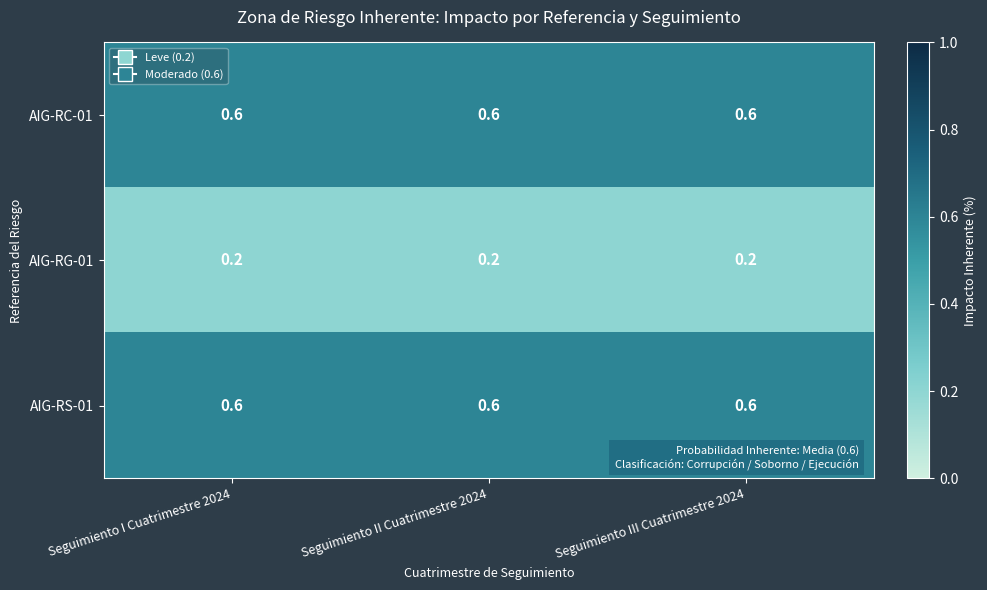

What is the maximum value for AIG-RC-01?

0.6